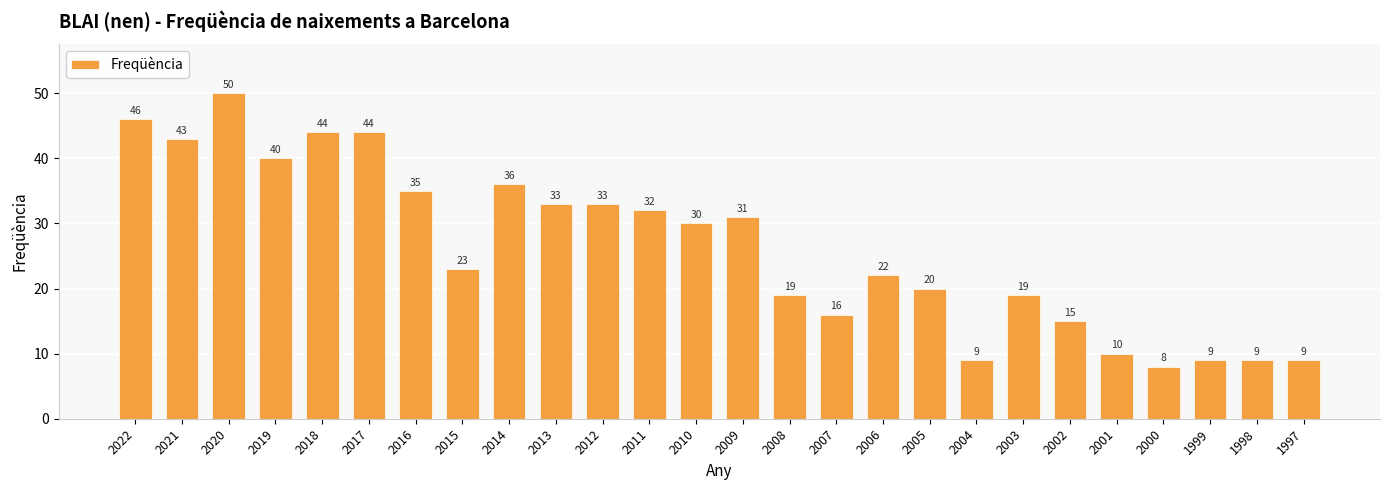

Which label corresponds to the smallest value in the chart?

2000